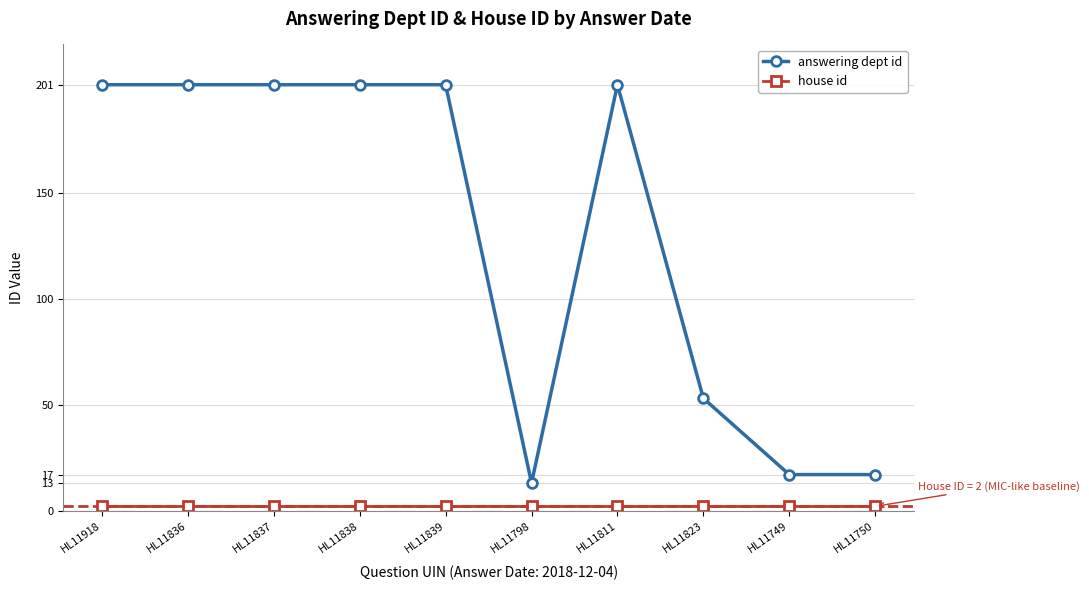

What is the smallest value displayed?

2